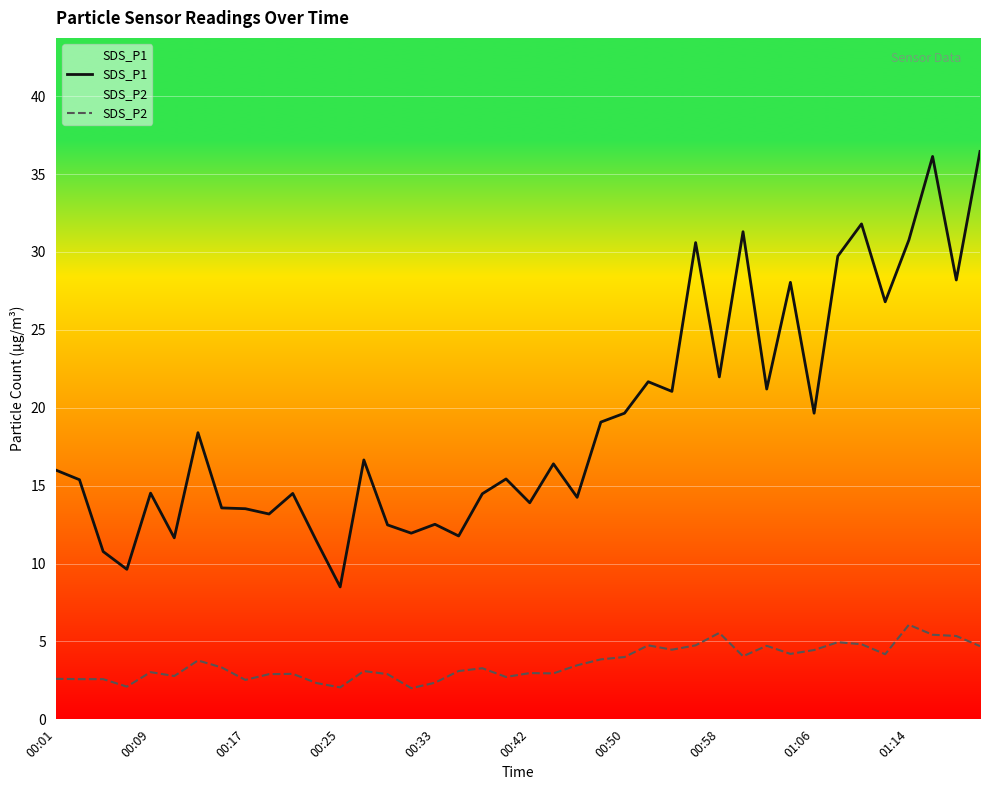

Does the chart display data point markers on the line(s)?

No